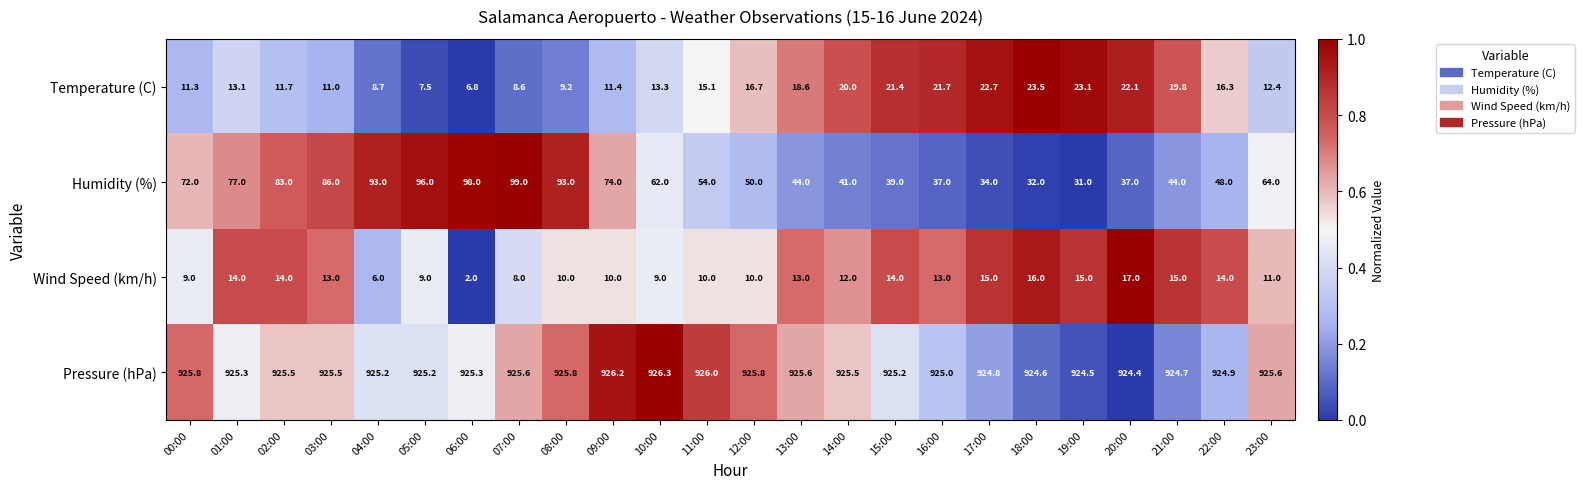

What is the difference between the maximum and second lowest values in the Pressure (hPa) series?

1.8